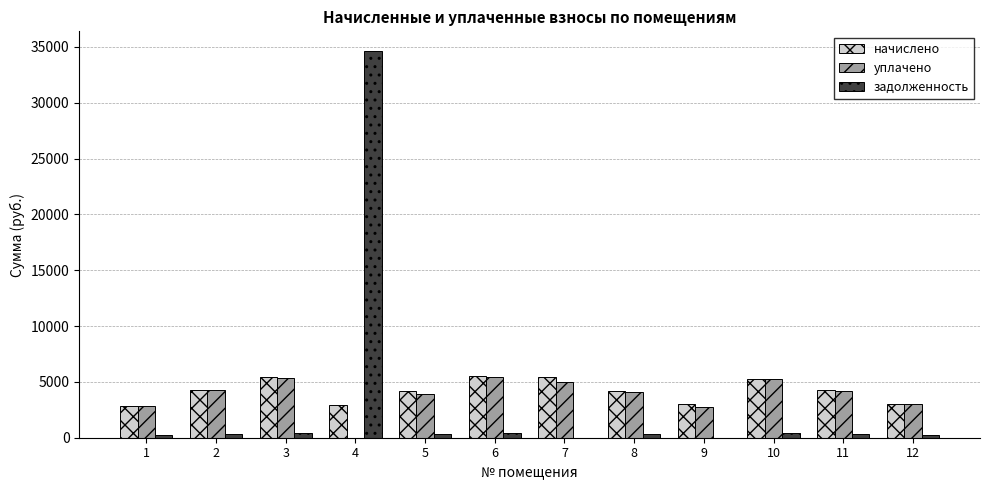

How many distinct data groups are displayed?

3